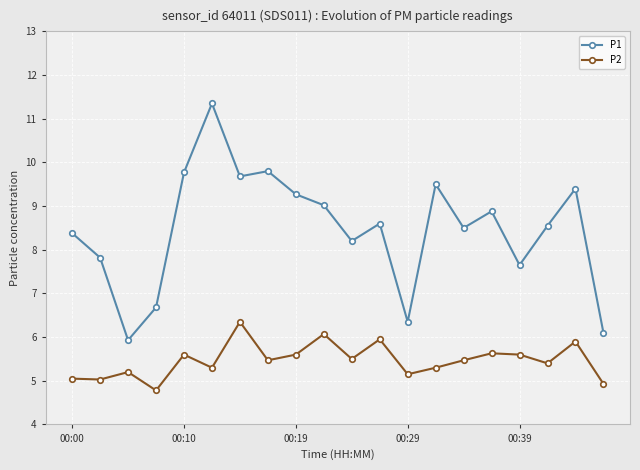

What is the minimum value shown in the chart?

4.8